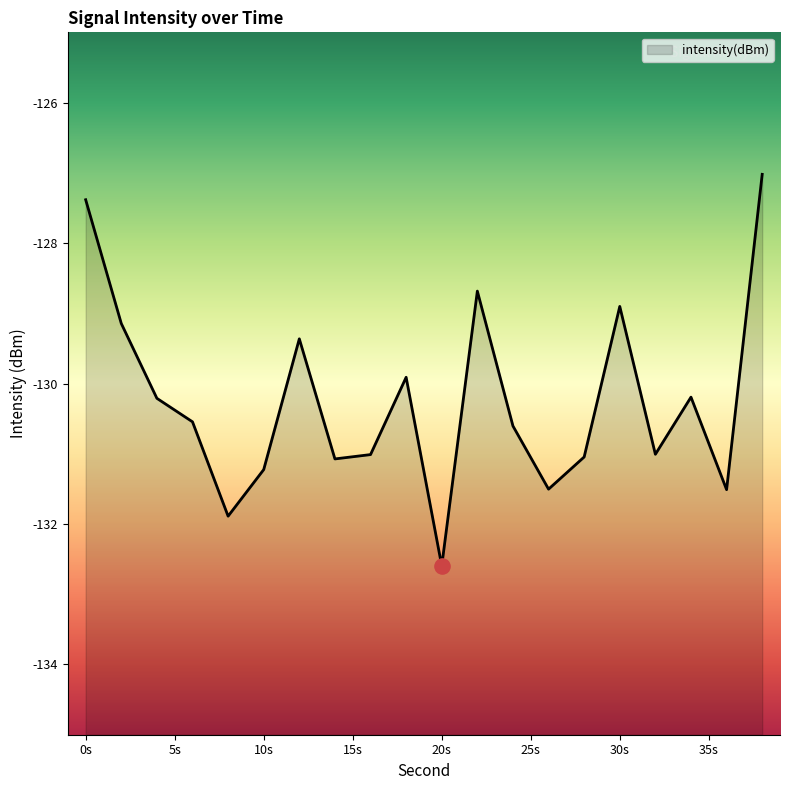

Which has a higher value, 18 or 16?

18